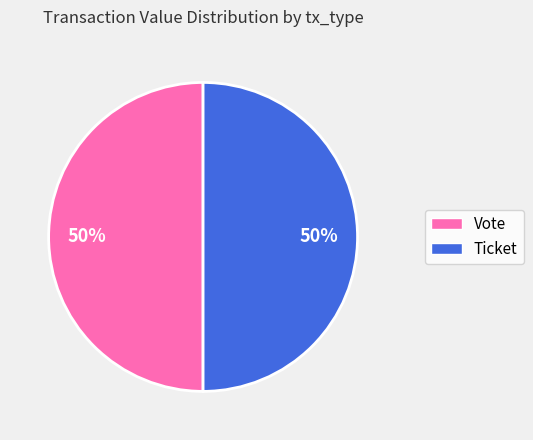

What is the ratio of the value at Vote to the value at Ticket?

1.0